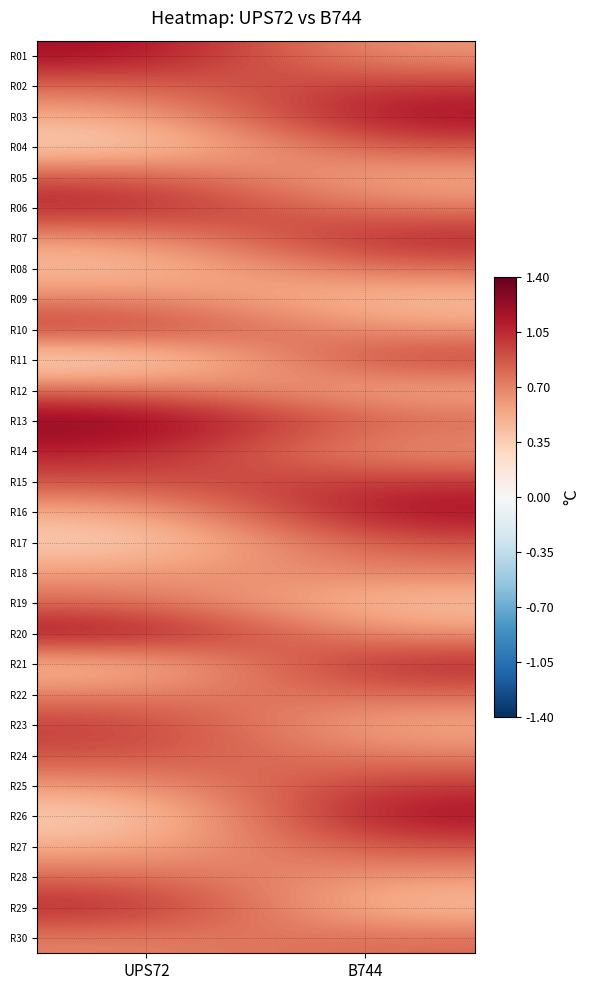

Rank the series by their maximum value, from lowest to highest.

R09, R18, R08, R12, R19, R22, R28, R30, R04, R05, R17, R24, R27, R02, R10, R11, R15, R23, R25, R06, R07, R14, R21, R29, R01, R03, R16, R20, R26, R13